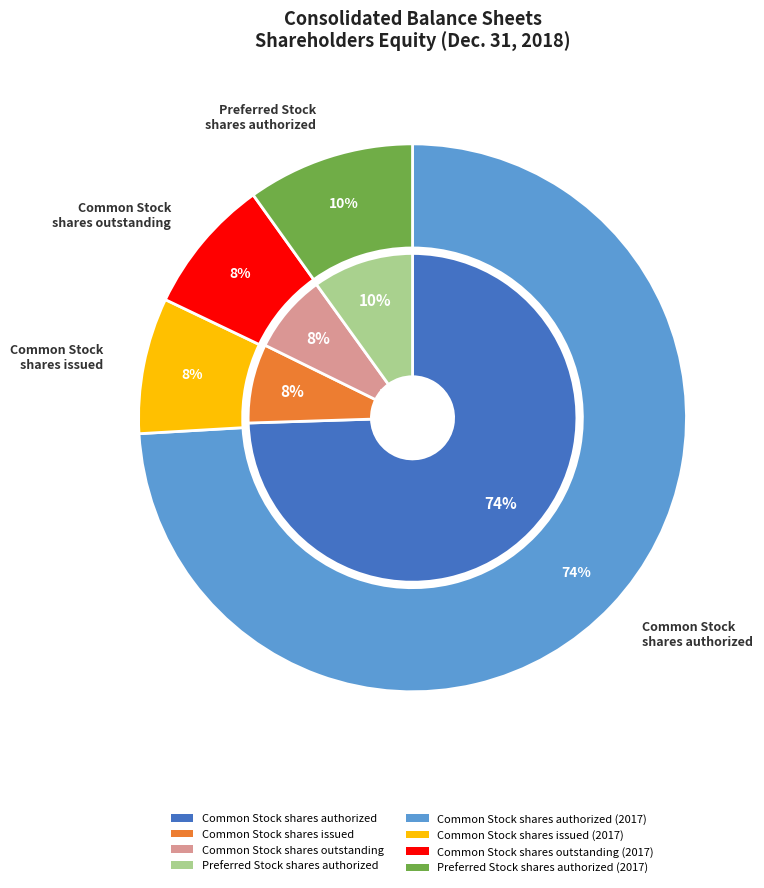

To the nearest percent, what portion does values_2018 represent?

10%